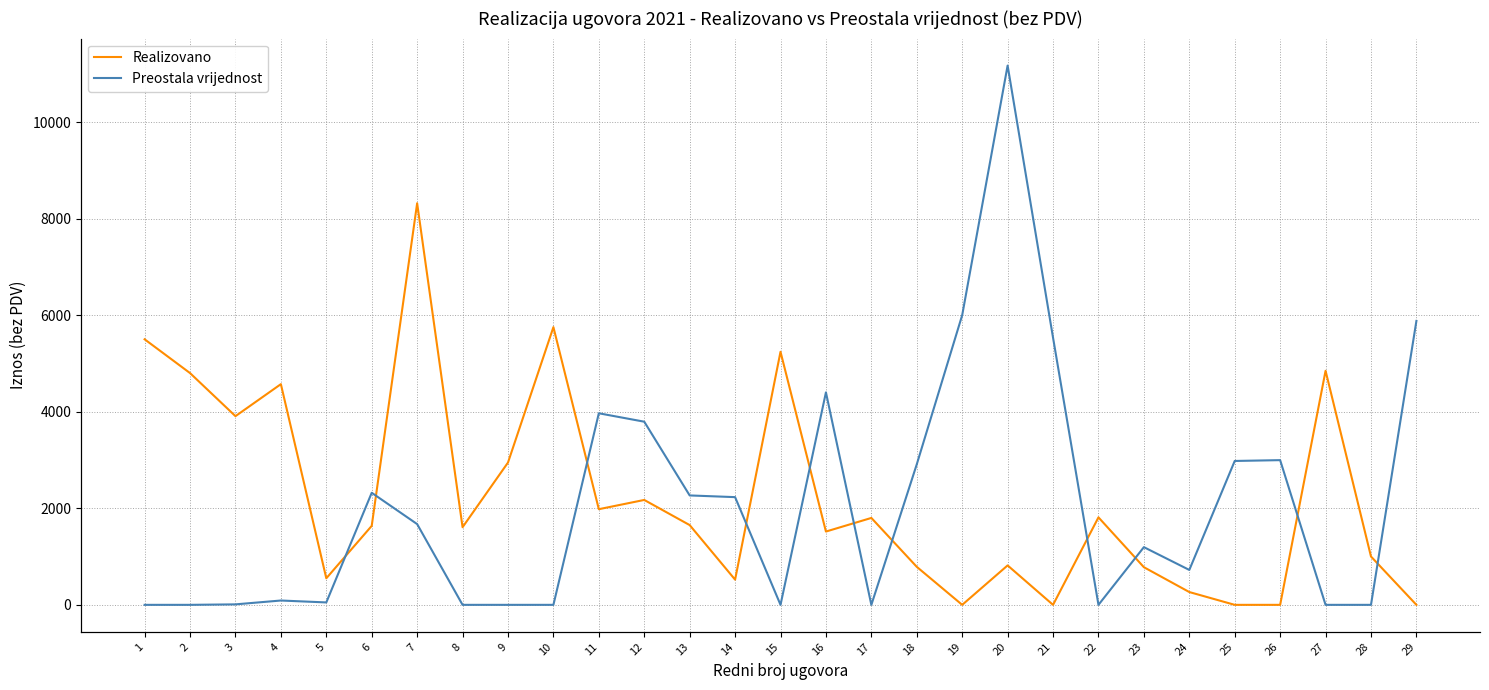

How many data points in Preostala vrijednost are less than 1195?

14